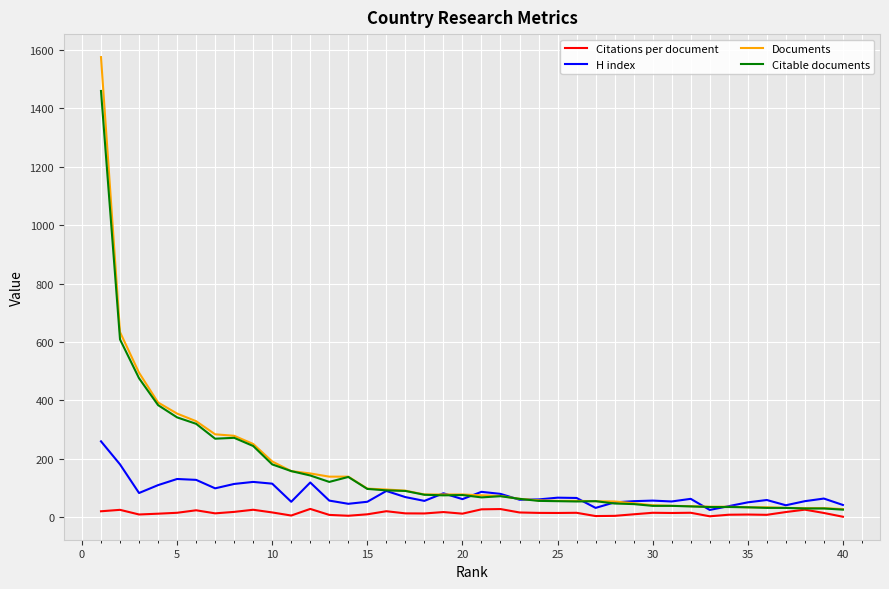

List the series in order of their peak value, lowest first.

Citations per document, H index, Citable documents, Documents